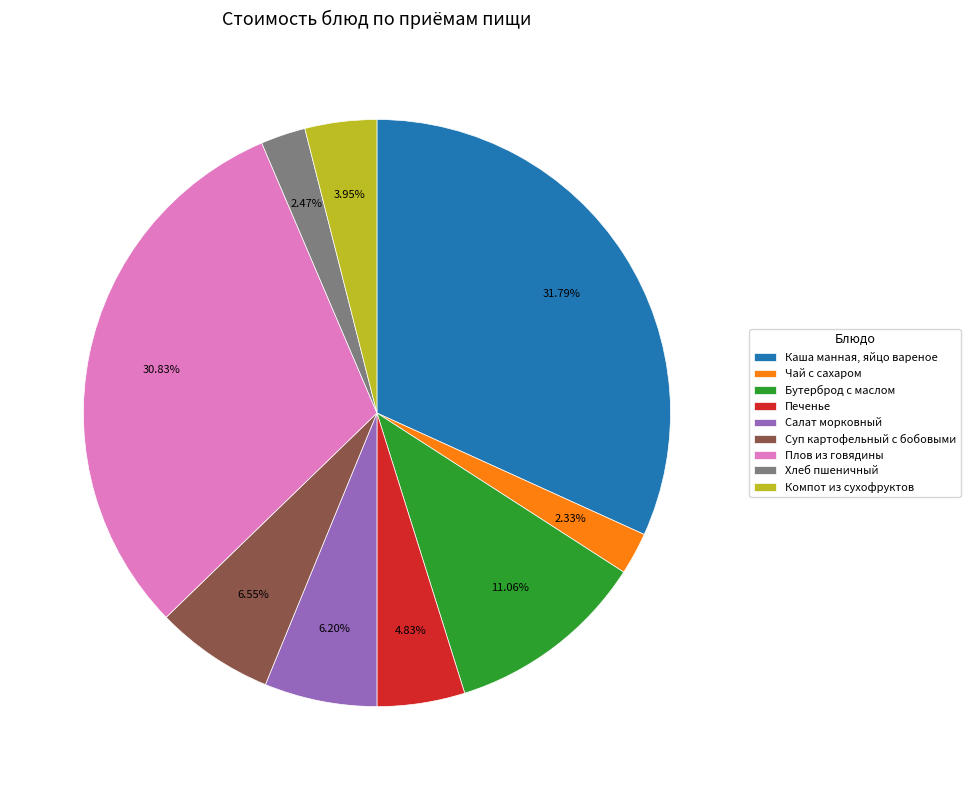

What percentage is the Каша манная, яйцо вареное slice, to the nearest percent?

32%